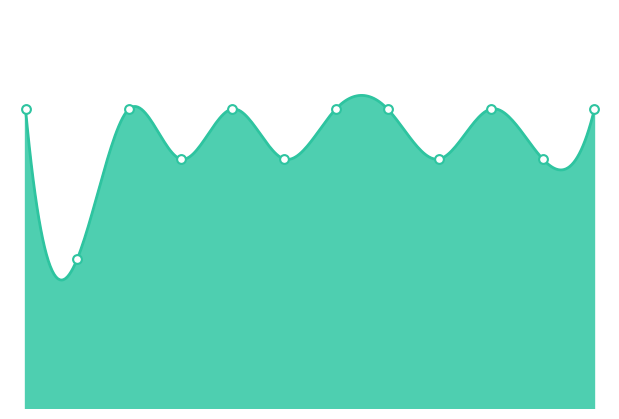

What is the ratio of the value at DEZEMBER to the value at JULI?

1.0